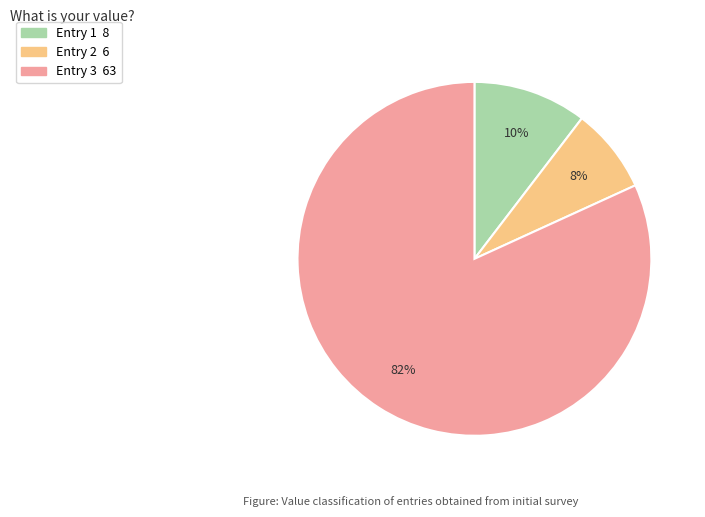

To the nearest percent, what is the difference between the largest and smallest slice percentages?

74%